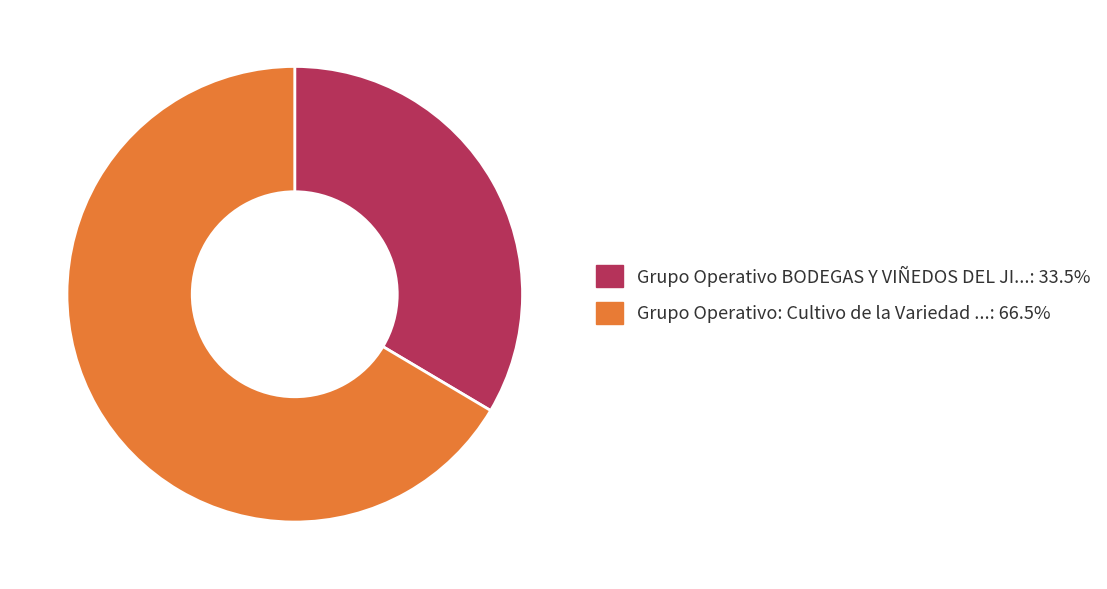

Is the sum of Grupo Operativo BODEGAS Y VIÑEDOS DEL JI...: 33.5% and Grupo Operativo: Cultivo de la Variedad ...: 66.5% greater than half?

Yes